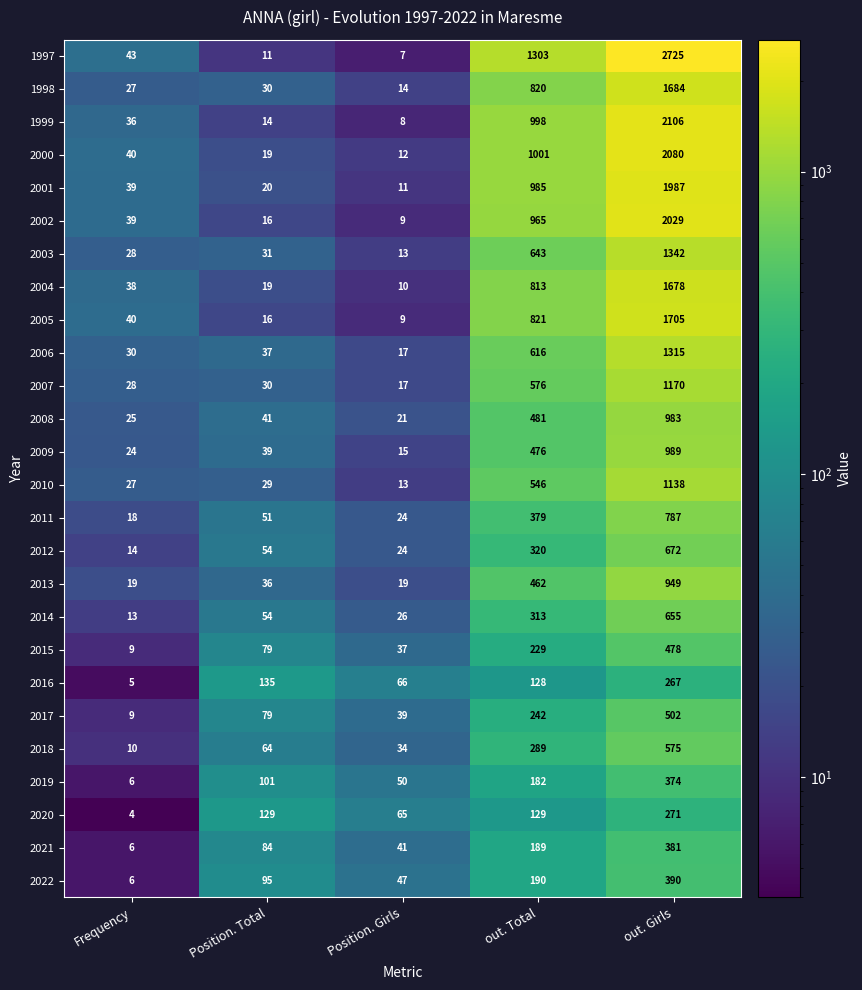

How many series are shown in this chart?

26